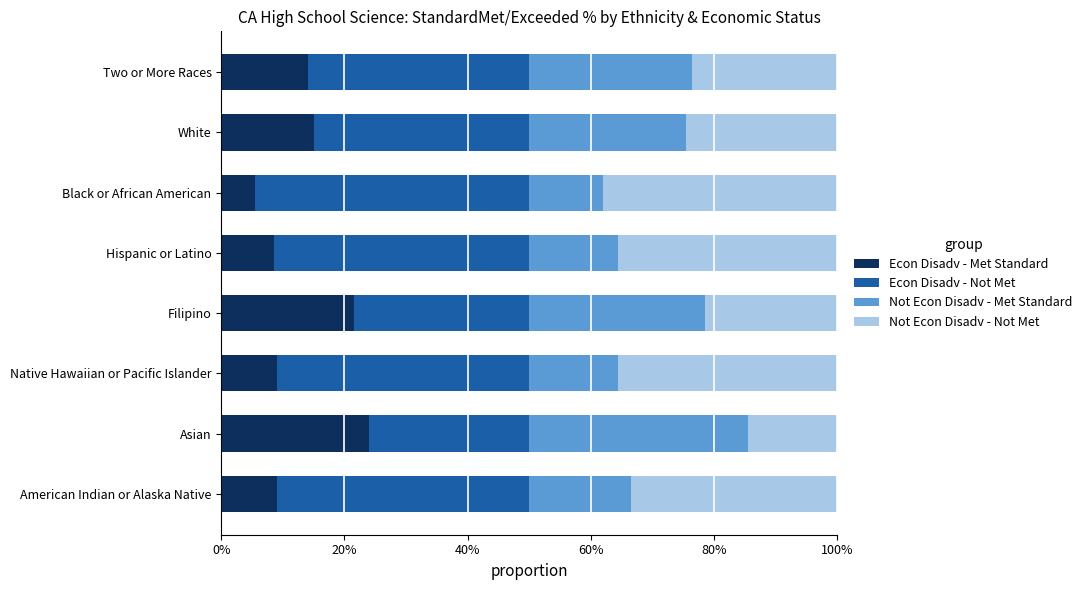

What is the total value across all series at Black or African American?

100.0